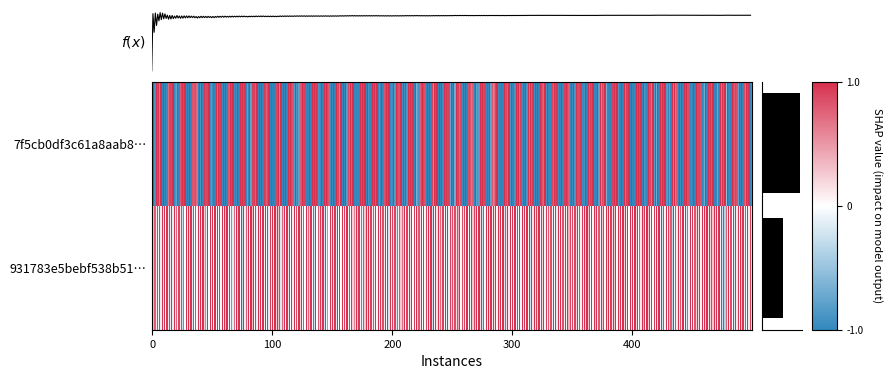

What is the highest value of the 7f5cb0df3c61a8aab806a1a43f8986e26cdcdbf series?

1